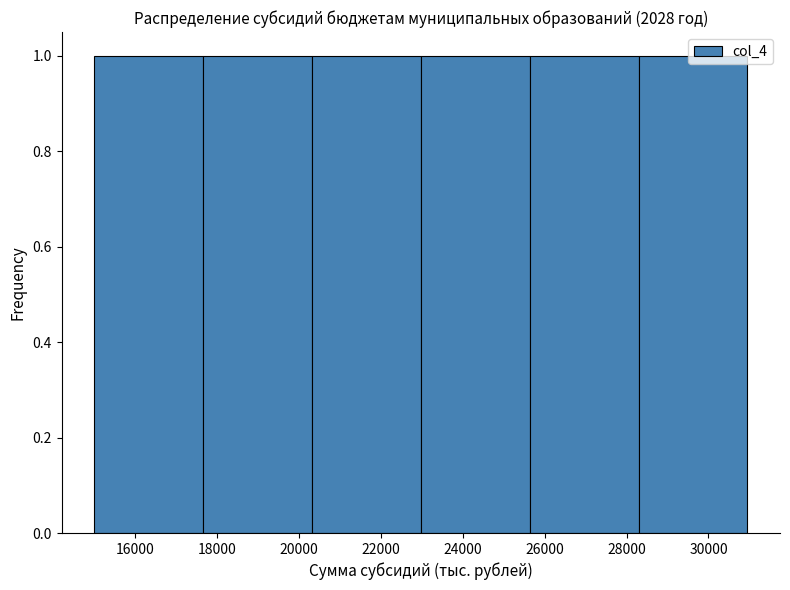

Reading left to right, list every bar in this chart as the range it spans on the x-axis followed by its height. Neither the bar edges nor the heights are printed on the chart, so give them approximately, as read against the axes.

15000 to 17600: 1
17600 to 20400: 1
20400 to 23000: 1
23000 to 25600: 1
25600 to 28200: 1
28200 to 31000: 1